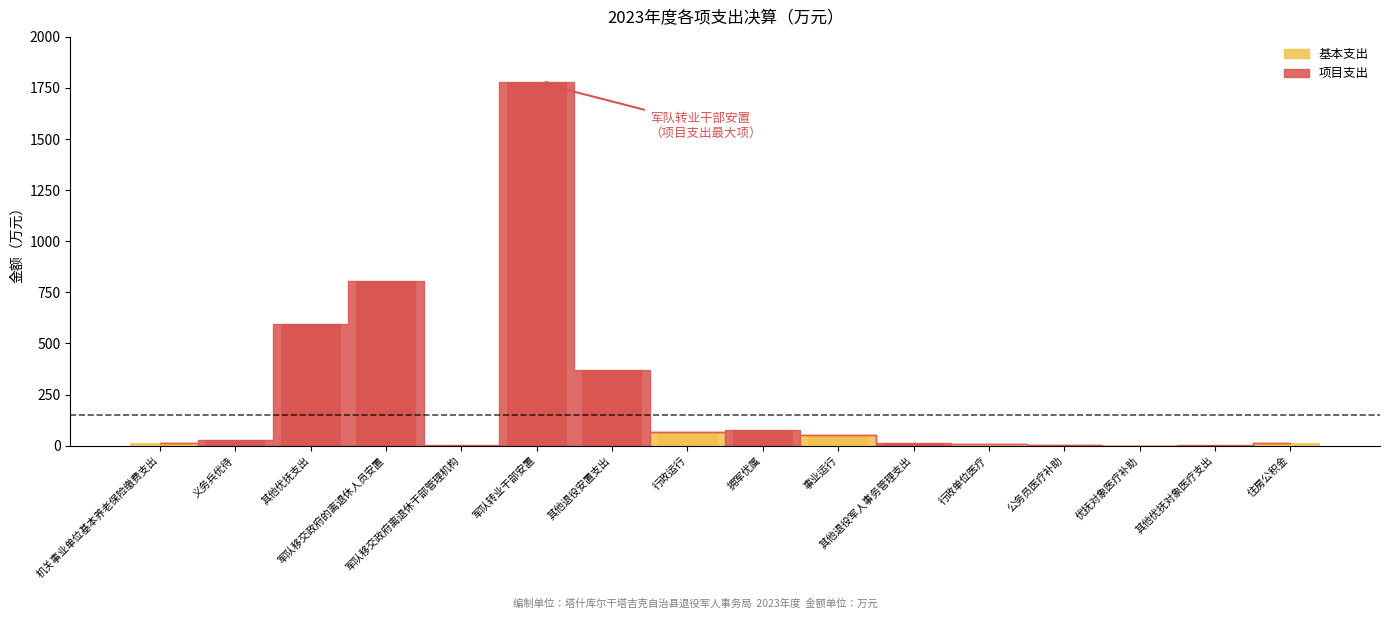

How many data points does each series have?

16